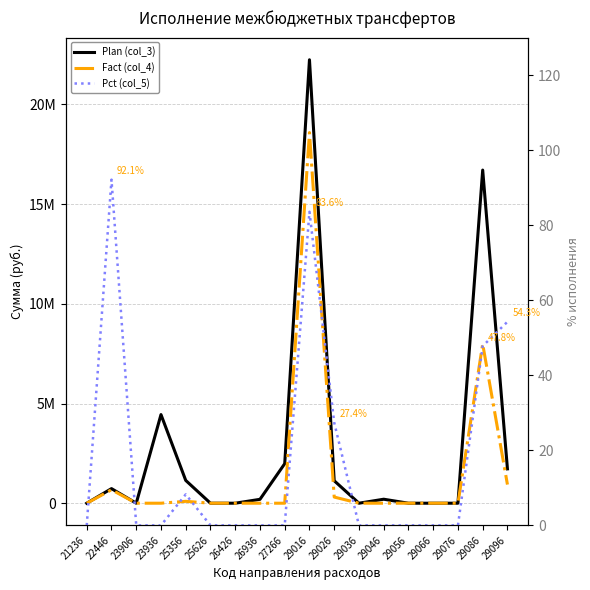

The Plan (col_3) series shows -13728750.2 at 23906. True or false?

False